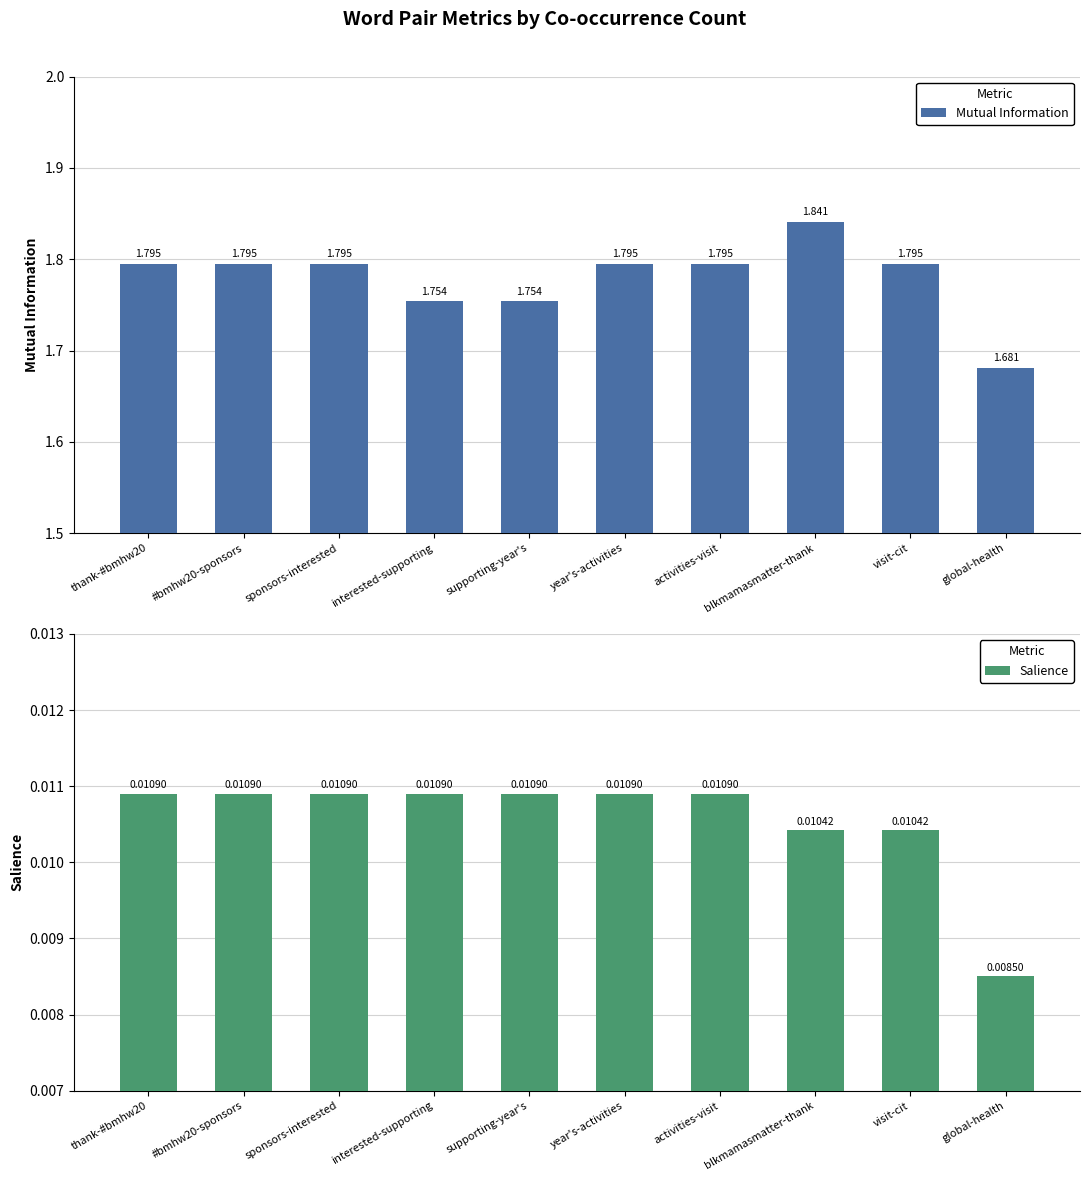

At which label is Mutual Information closest to 1?

global-health